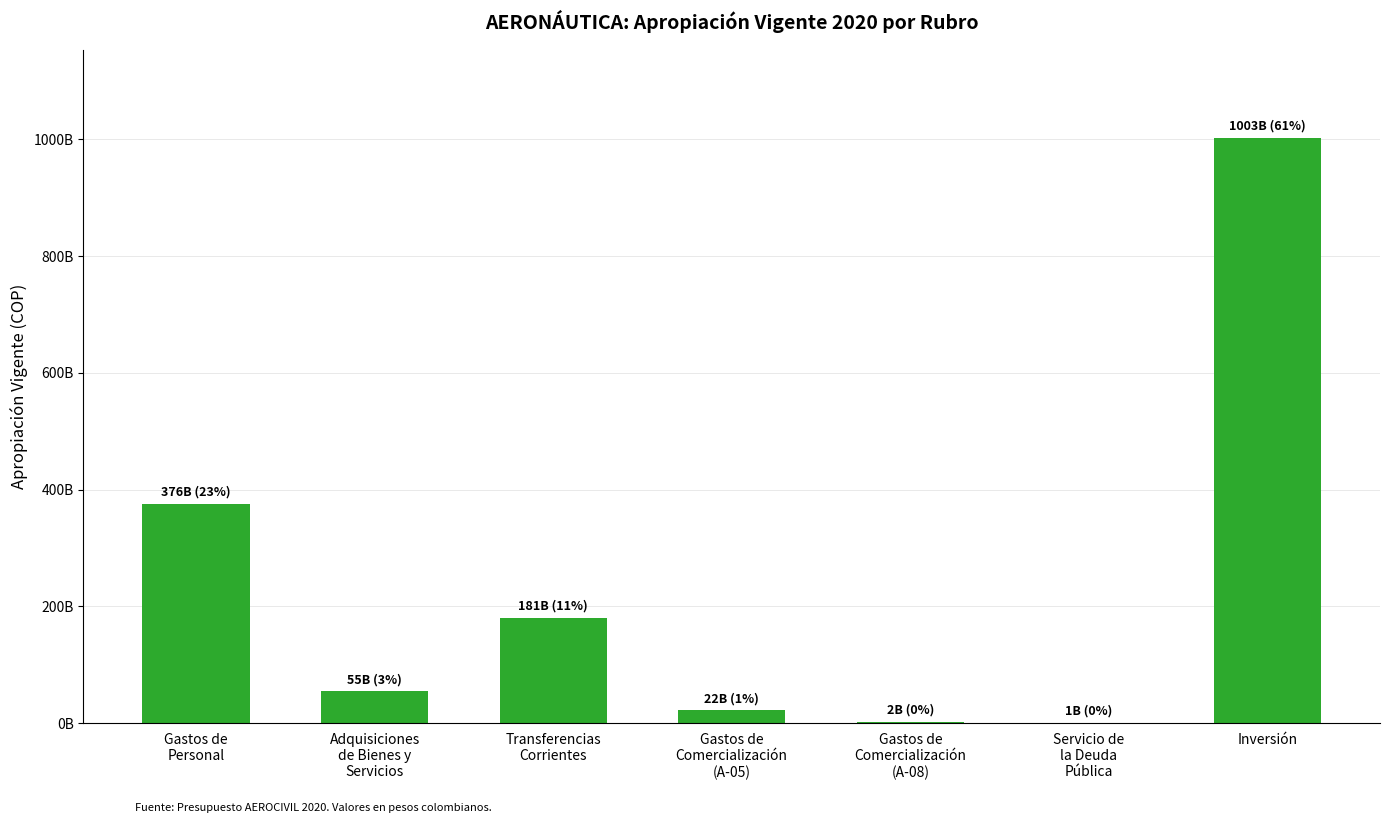

Rank the categories by value from lowest to highest.

Servicio de
la Deuda
Pública, Gastos de
Comercialización
(A-08), Gastos de
Comercialización
(A-05), Adquisiciones
de Bienes y
Servicios, Transferencias
Corrientes, Gastos de
Personal, Inversión